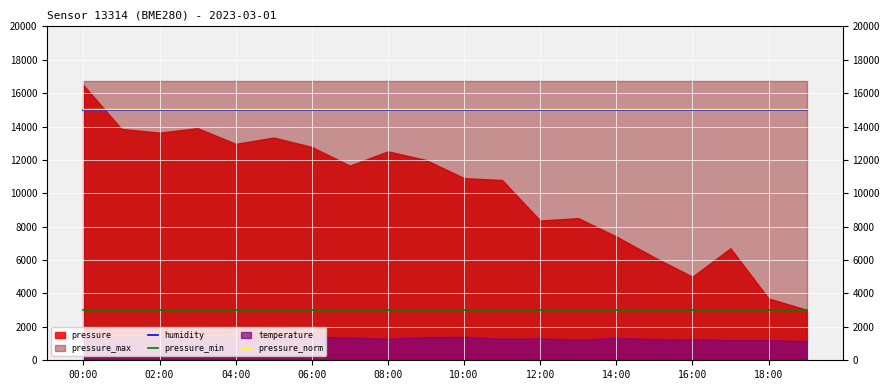

Where is pressure_min nearest to the value 3026?

00:00